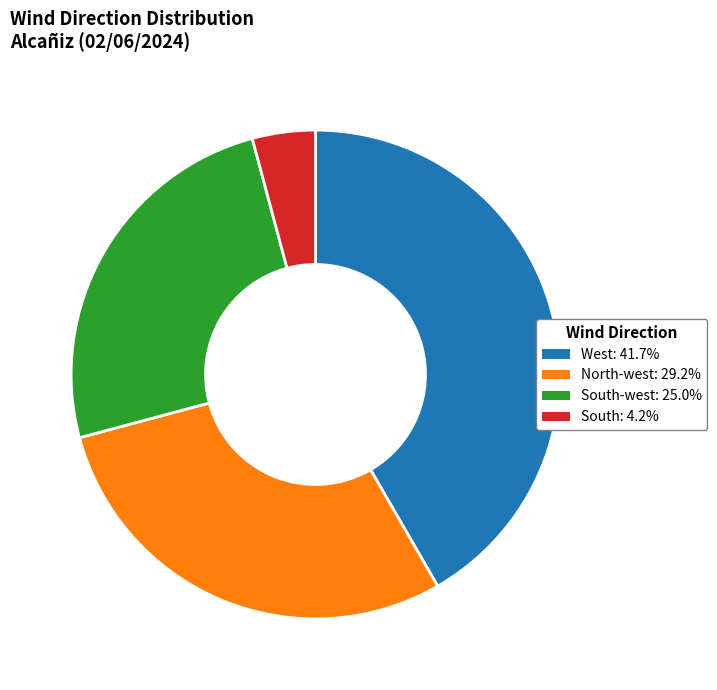

Does any single category account for the majority?

No